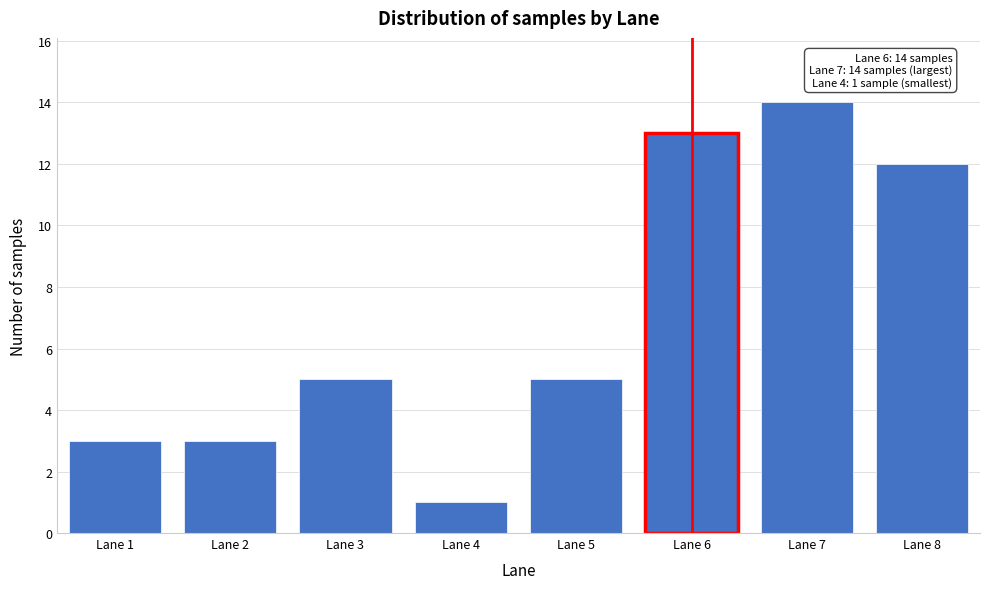

Reading left to right, transcribe all the data shown in this chart.

Lane 1=3	Lane 2=3	Lane 3=5	Lane 4=1	Lane 5=5	Lane 6=13	Lane 7=14	Lane 8=12